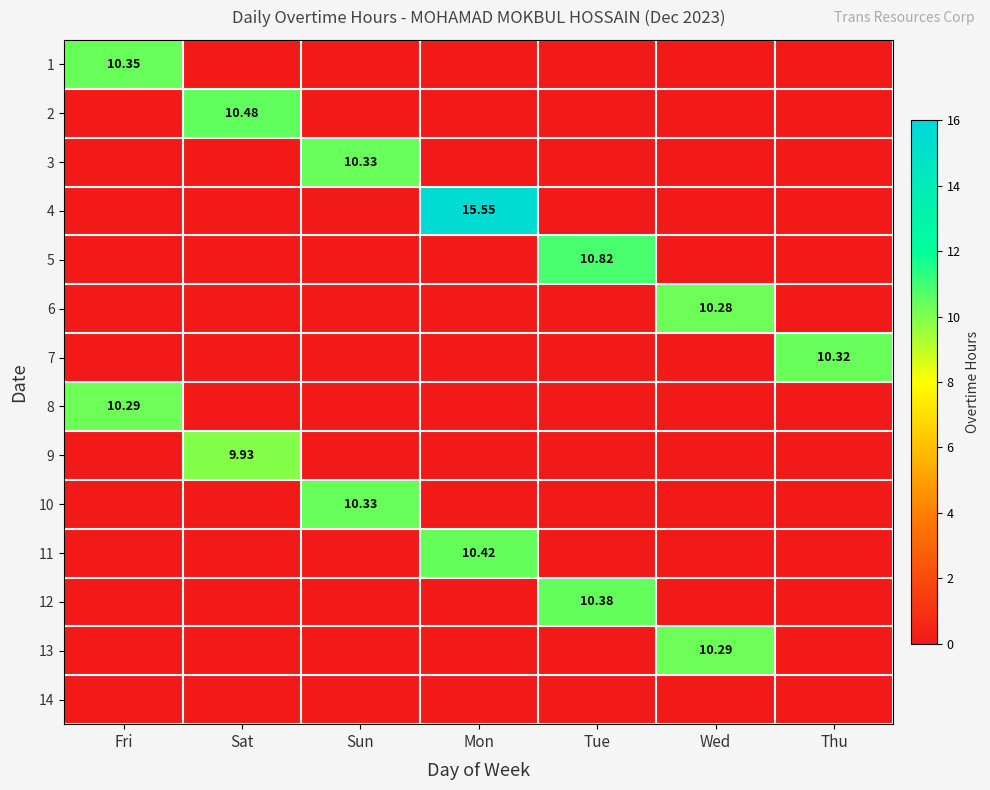

Which has a higher value, Wed or Fri?

Fri